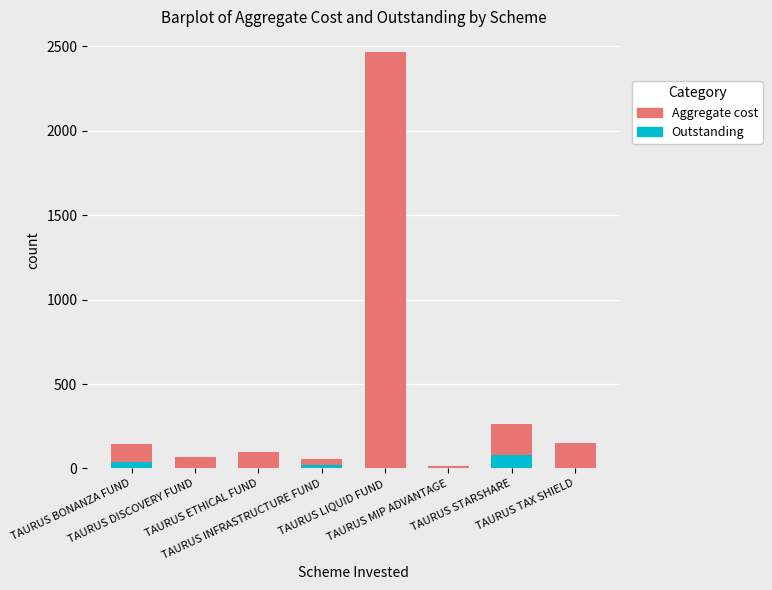

What is the sum of all Outstanding values?

135.2